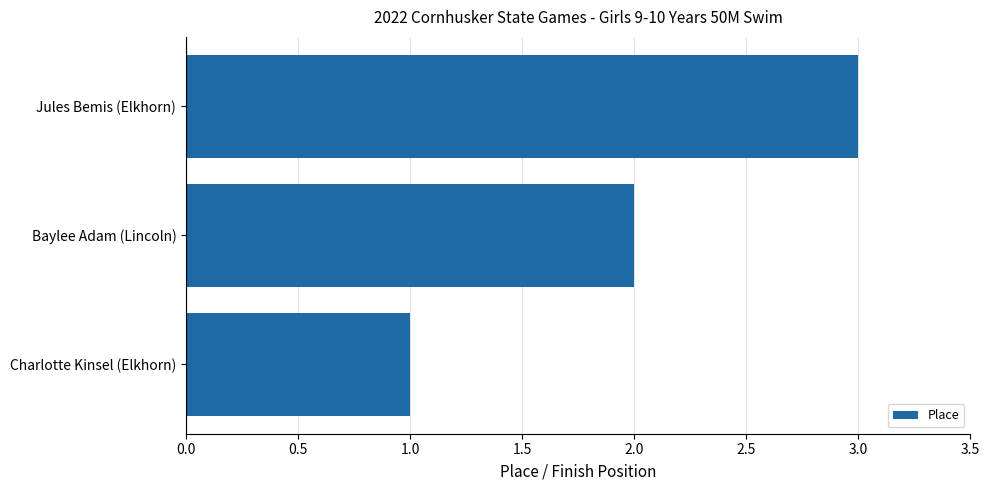

What is the maximum value shown in the chart?

3